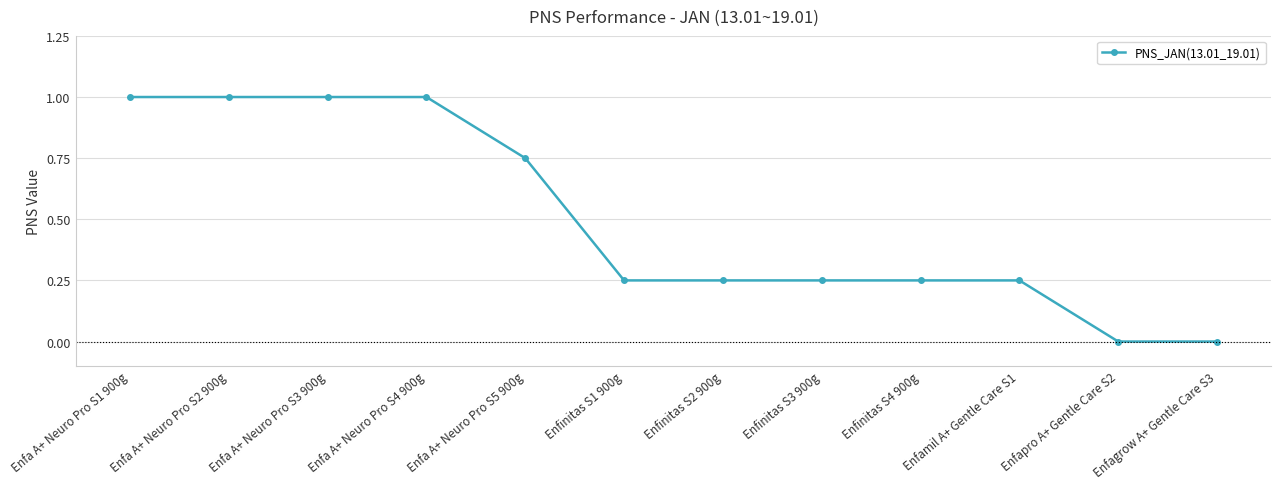

The value at Enfinitas S4 900g is 0.1. True or false?

False